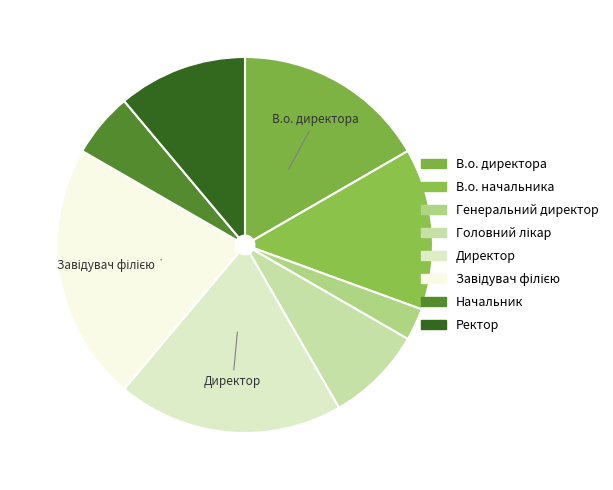

What is the total percentage of Директор and Головний лікар?

27.8%